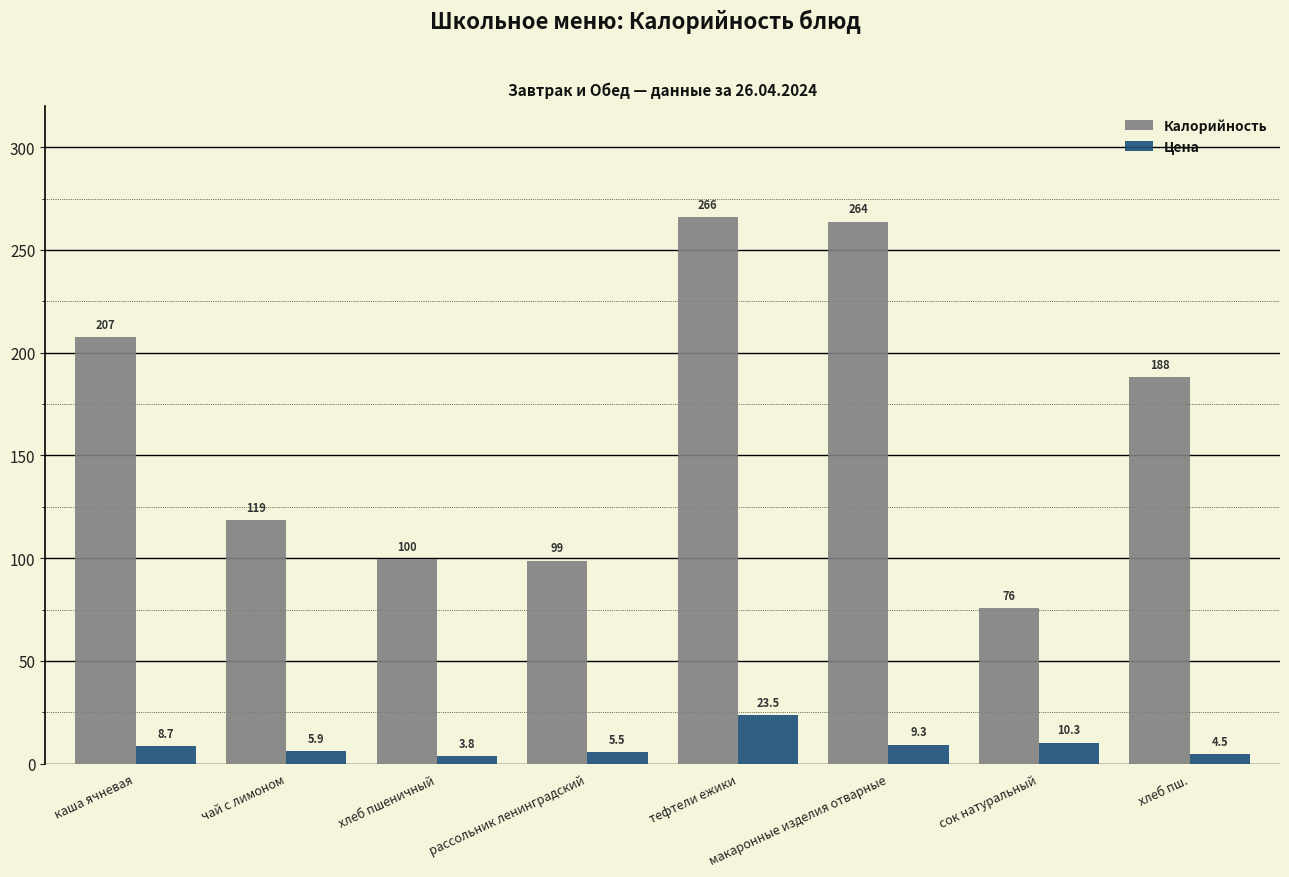

At which label is Цена closest to 13?

сок натуральный